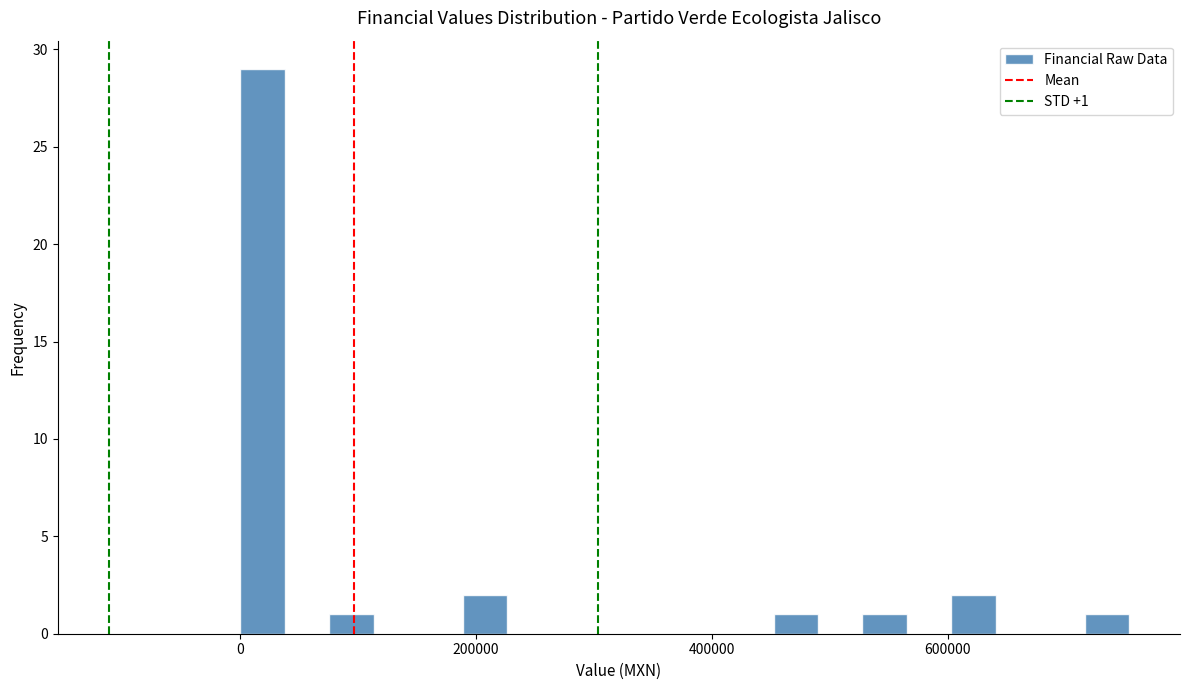

Around what value on the x-axis is the tallest bar? Give the approximate position of its centre, as read against the axis.

20000